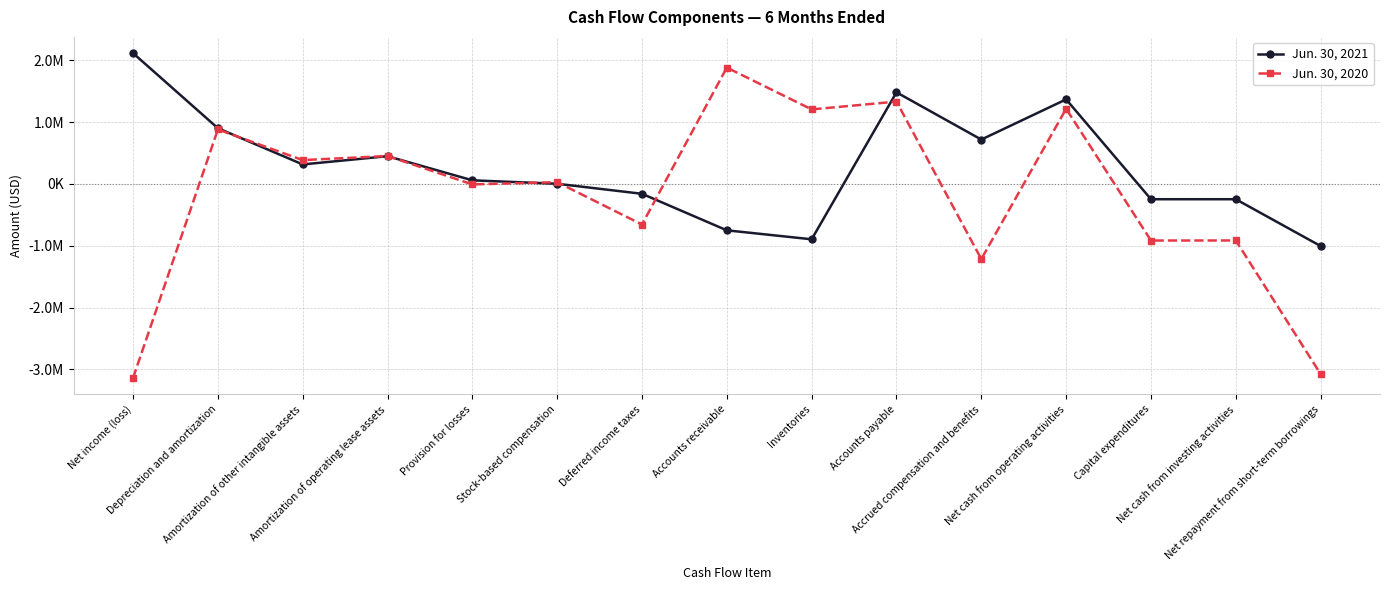

At how many categories does at least one series exceed 1312894?

4